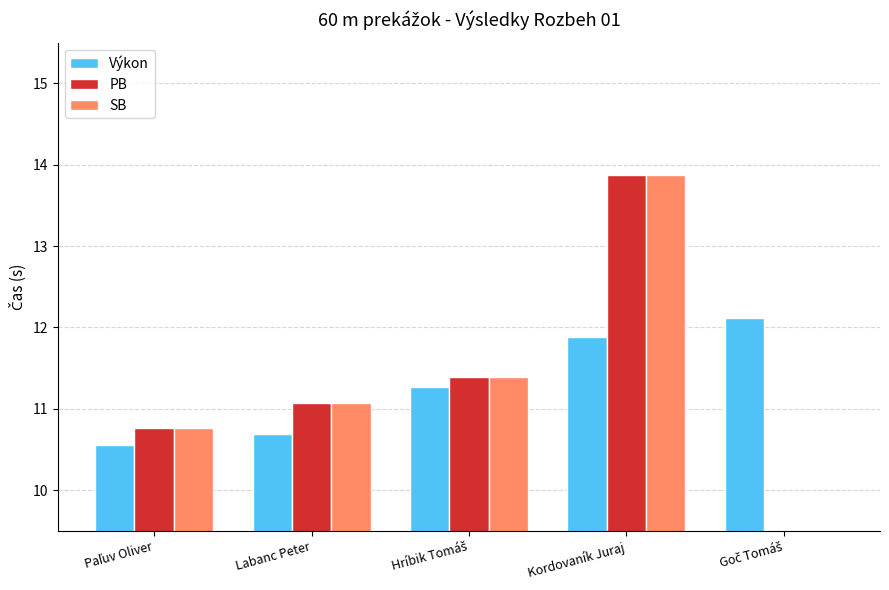

How many data points in PB are less than 11?

2